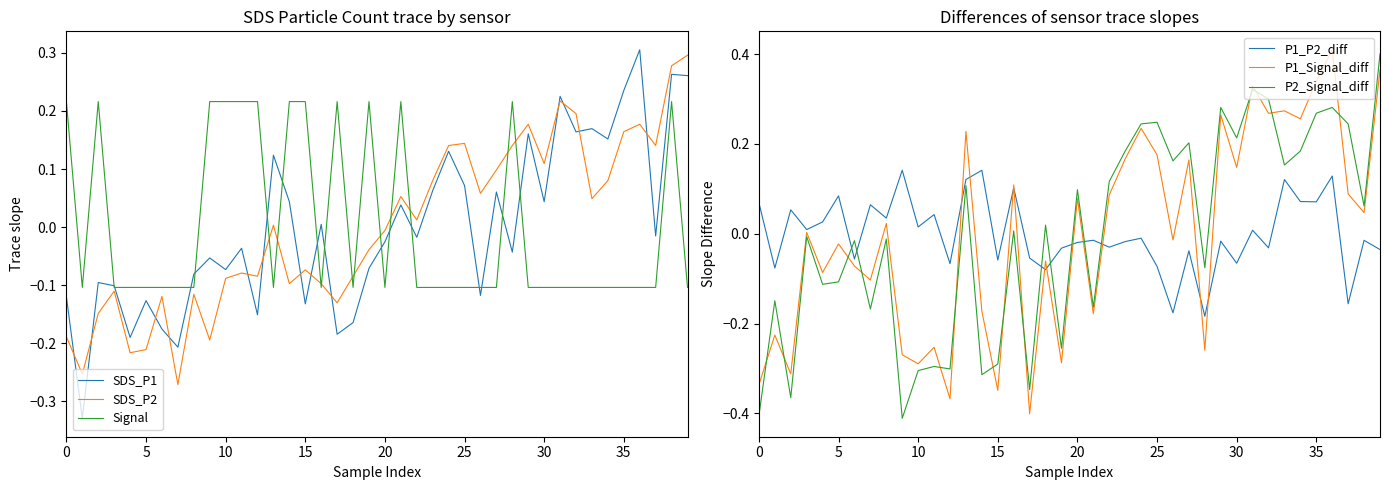

Count the number of data series in this chart.

6